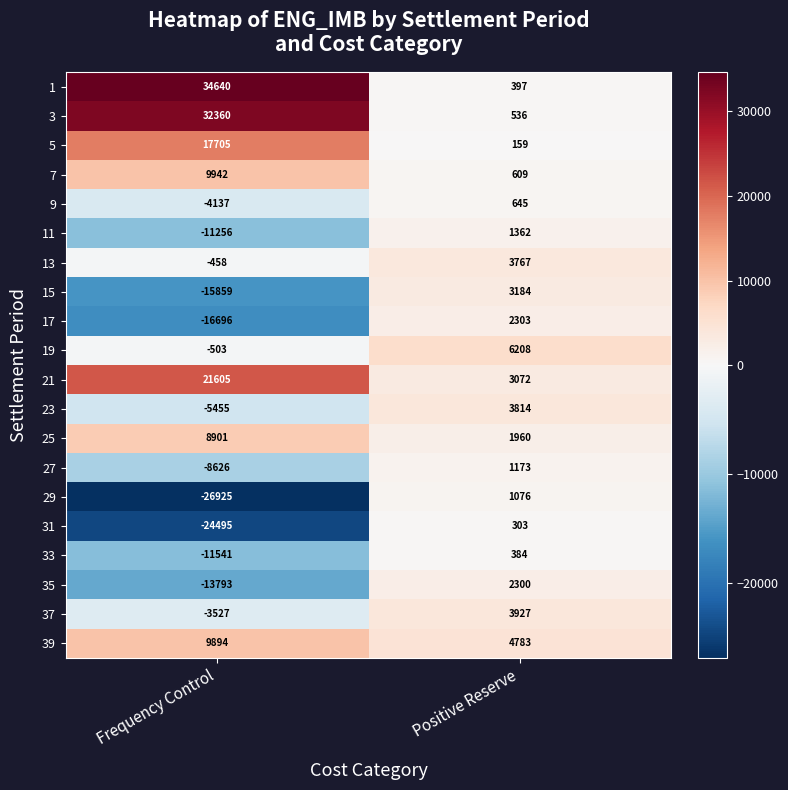

How many data points does each series have?

2